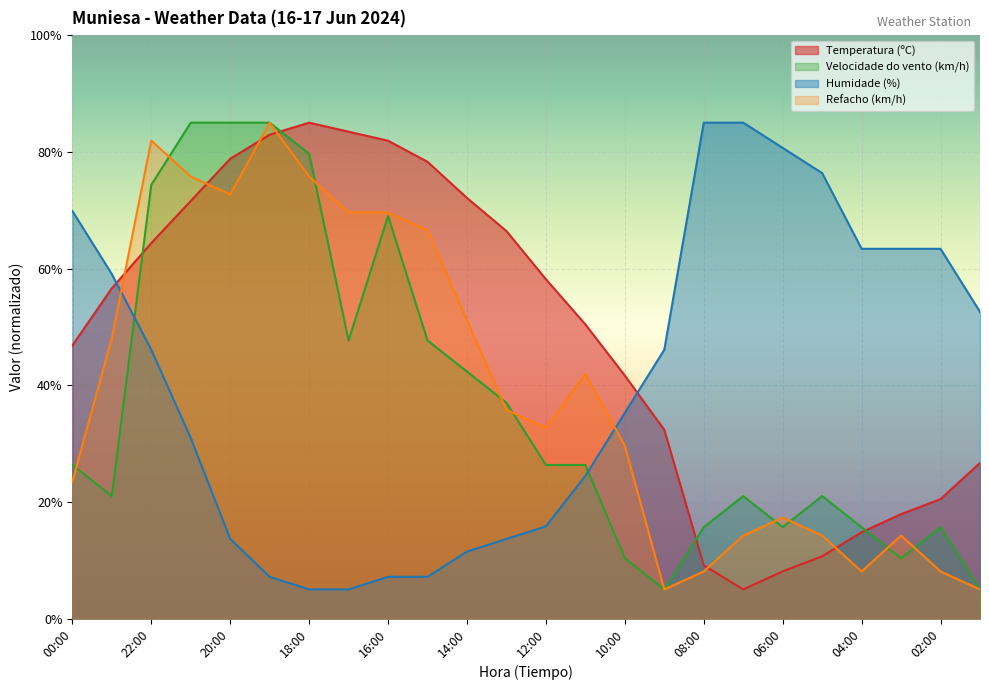

Which series changed the most between 23:00 and 11:00?

Humidade (%)